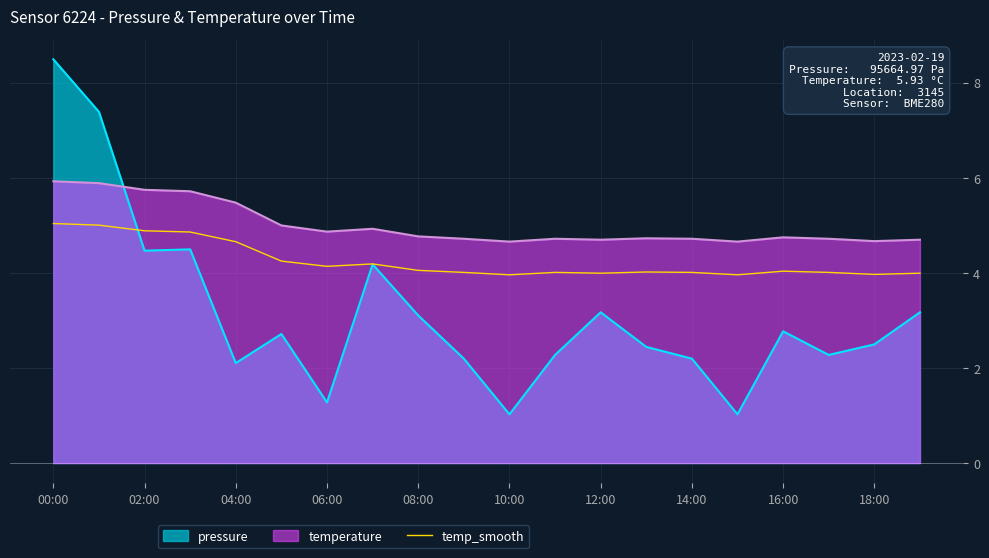

What is the smallest value displayed?

1.0